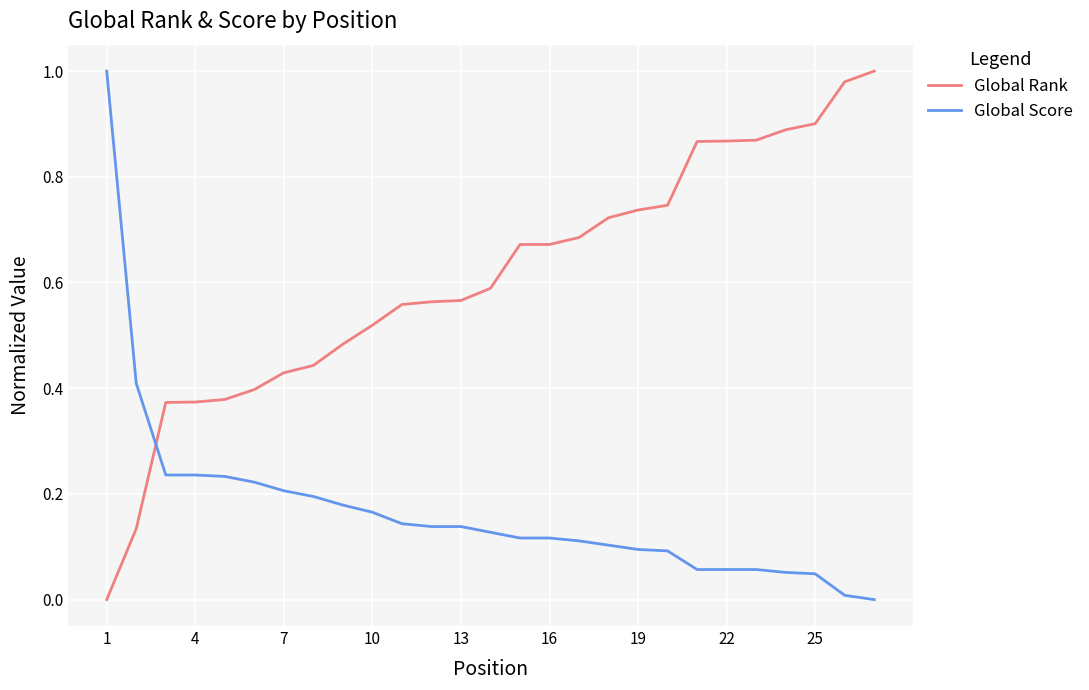

Which series has the largest total across all categories?

Global Rank